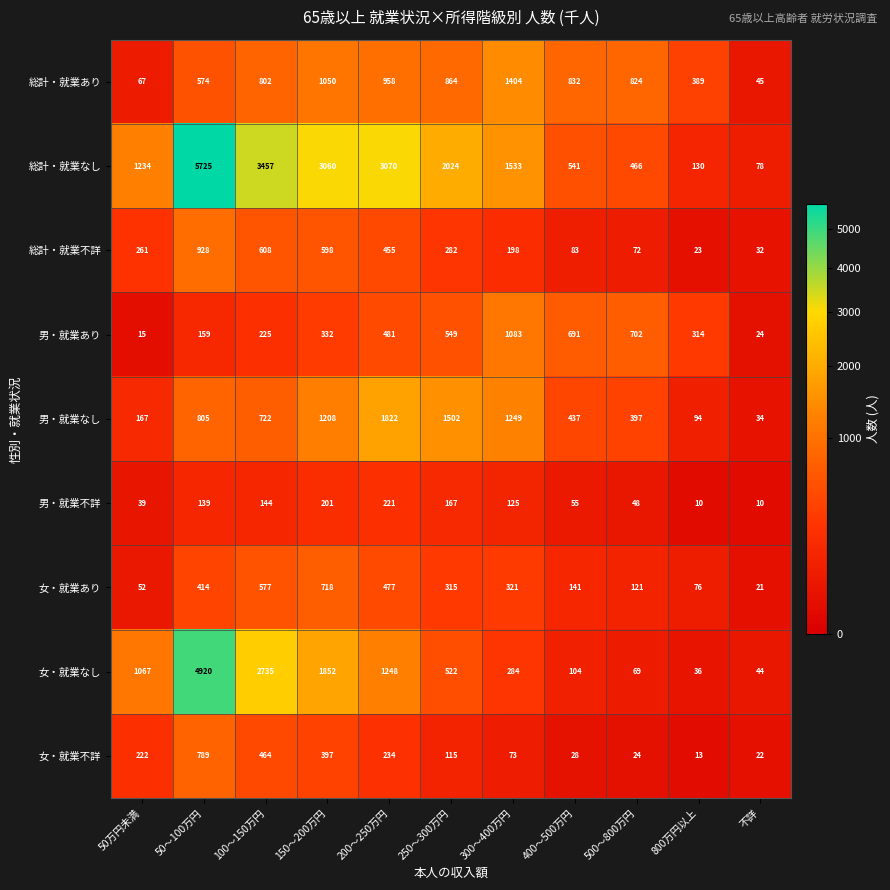

Which series has the largest total across all categories?

総計・就業なし